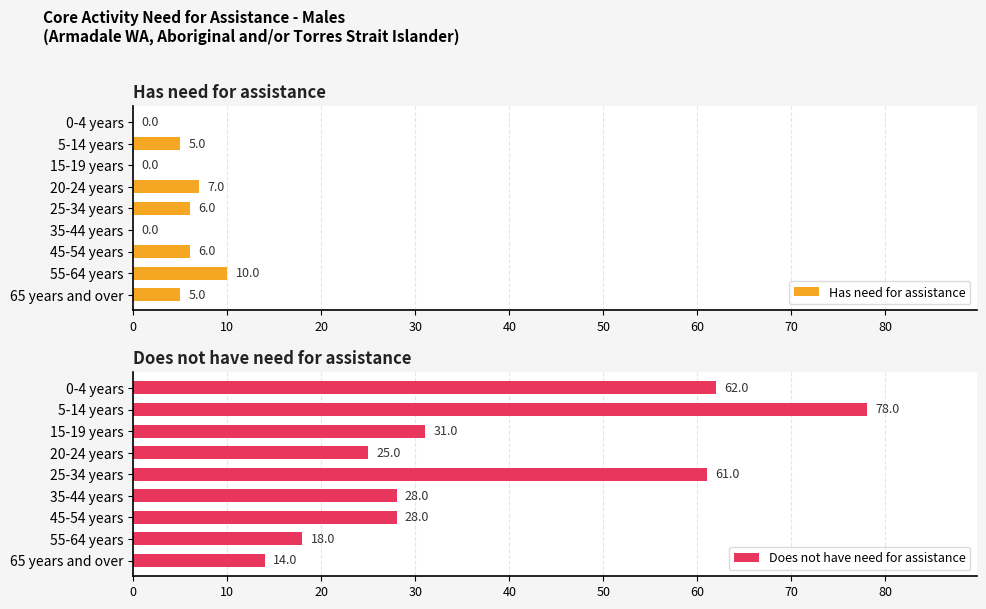

What is the difference between the highest and lowest values at 80?

9